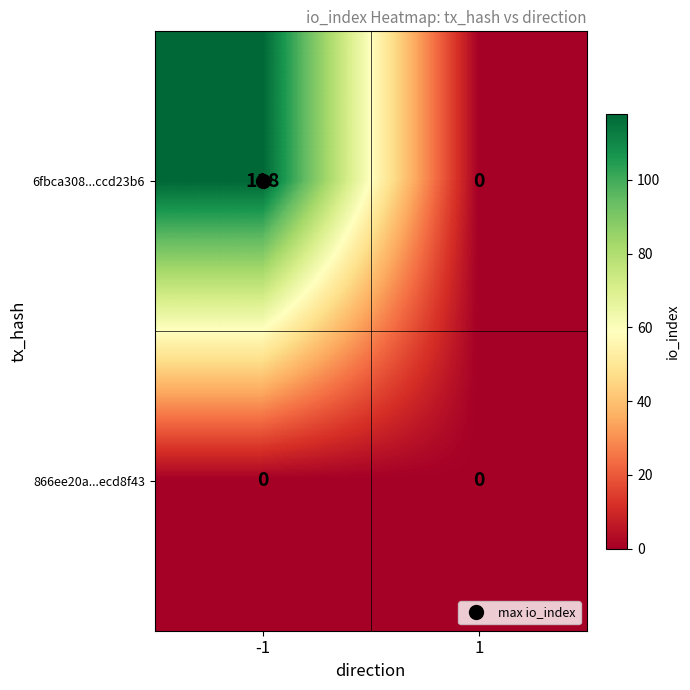

What is the greatest value displayed?

118